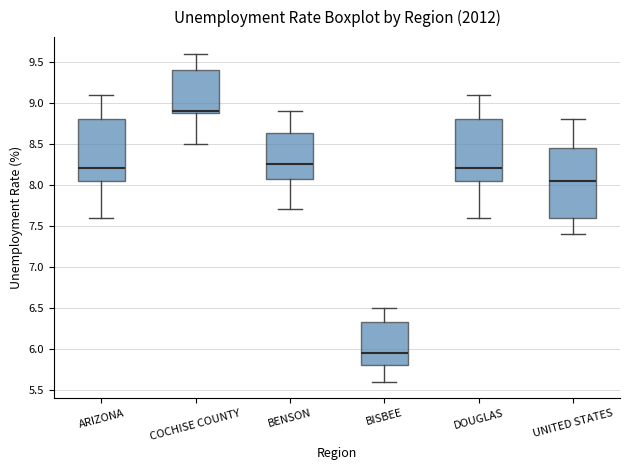

Comparing the boxes themselves (not the whiskers), which one is the tallest?

UNITED STATES